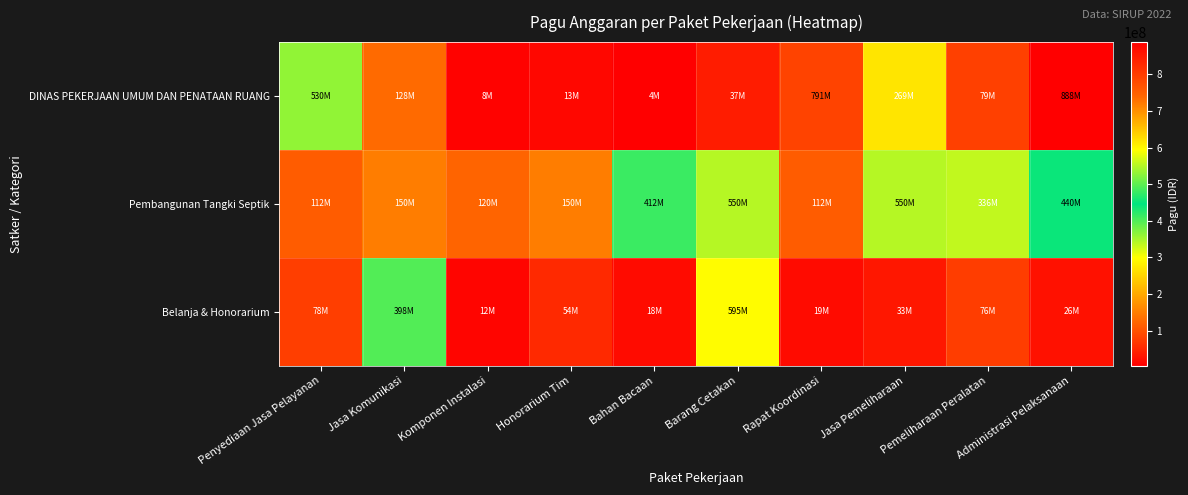

How many categories are shown in the chart?

10